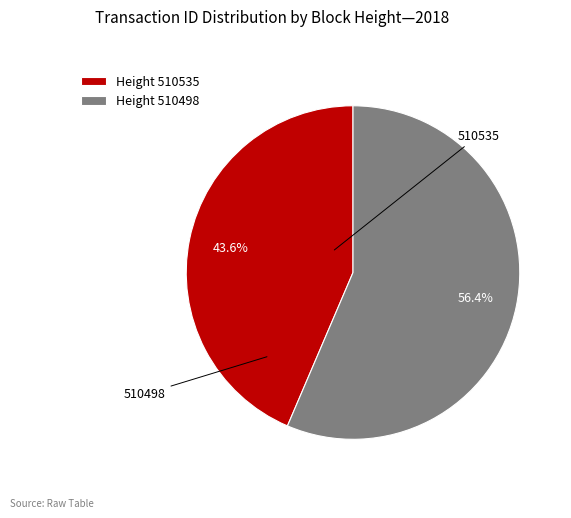

Which has a higher value, 510498 or 510535?

510498